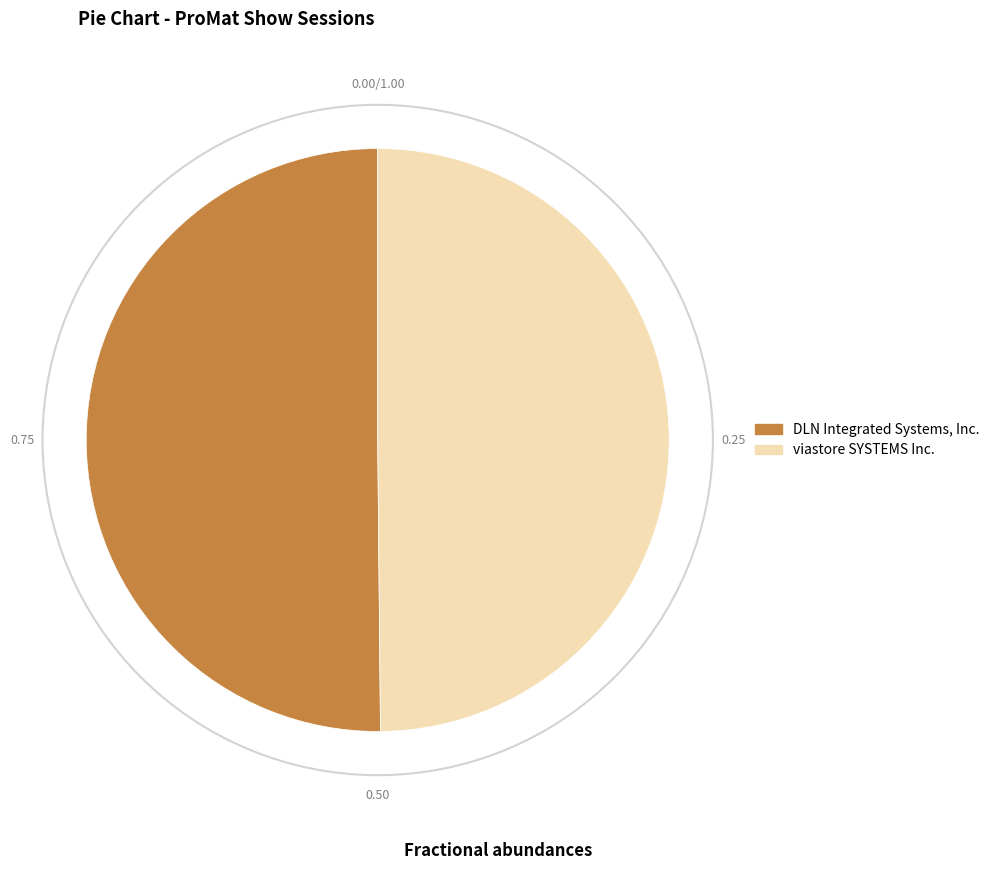

Combined, do DLN Integrated Systems, Inc. and viastore SYSTEMS Inc. account for over 50%?

Yes